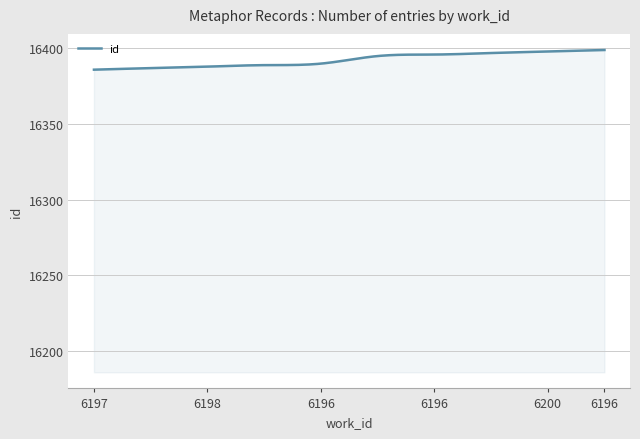

What is the greatest value displayed?

16399.0